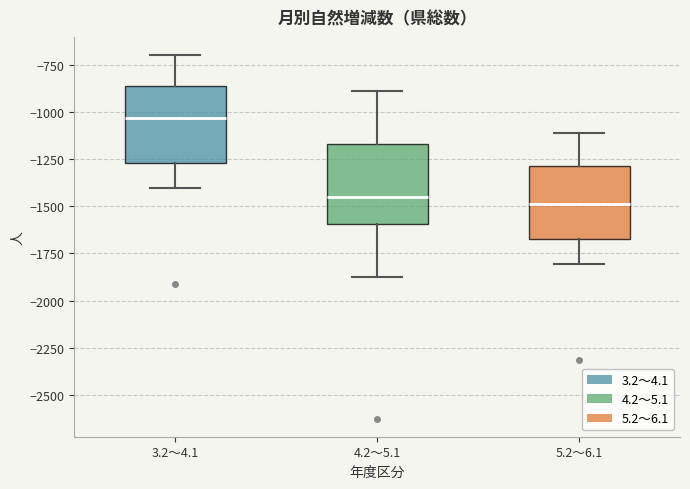

Reading left to right, transcribe this box plot: for each box, give where its median line is, the range the box spans, and where its two whiskers end, as read against the y-axis. The values are not printed on the chart, so give them approximately, as read against the axis.

3.2～4.1: median -1050, box -1250 to -850, whiskers -1400 to -700
4.2～5.1: median -1450, box -1600 to -1150, whiskers -1850 to -900
5.2～6.1: median -1500, box -1650 to -1300, whiskers -1800 to -1100